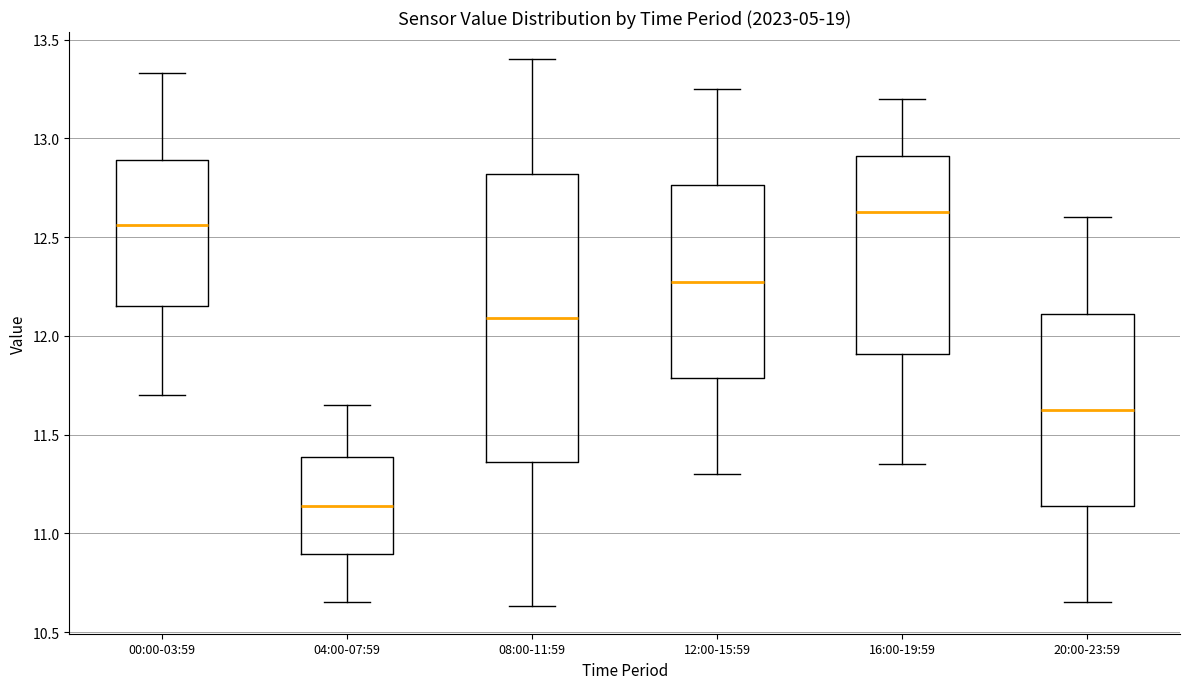

Which box has the lowest median line?

04:00-07:59